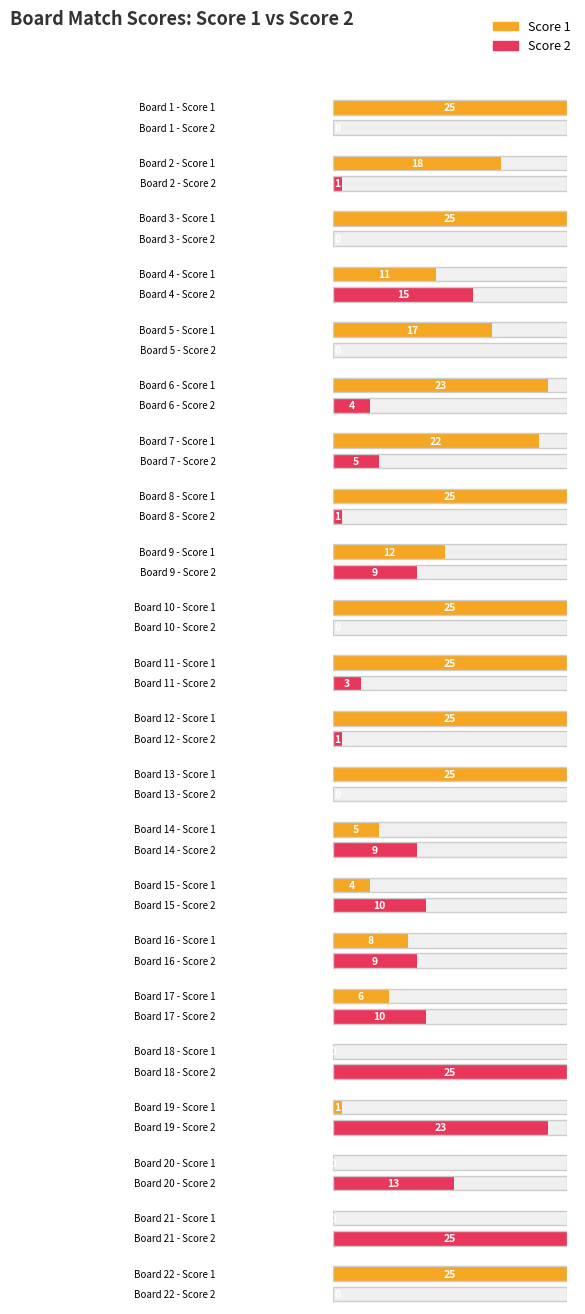

Which series has the largest total across all categories?

Score 1